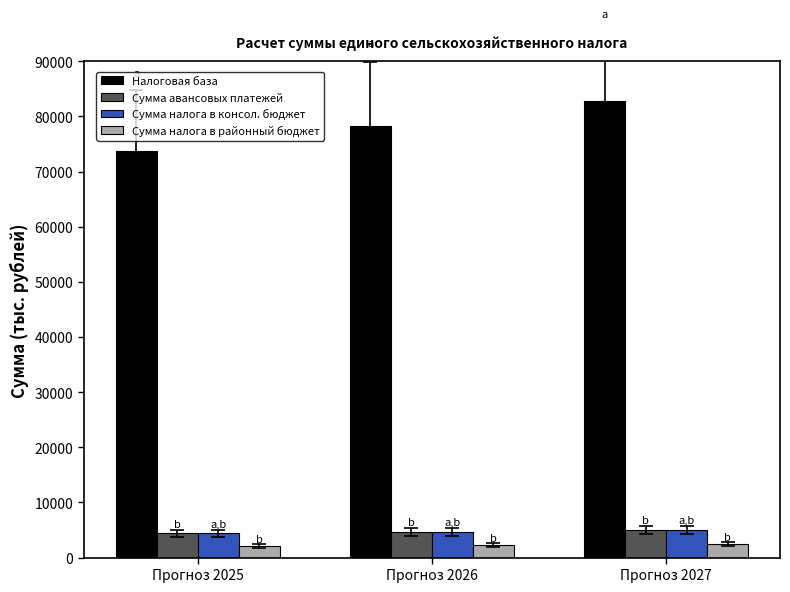

What is the difference between the Сумма авансовых платежей values at Прогноз 2026 and Прогноз 2027?

272.0